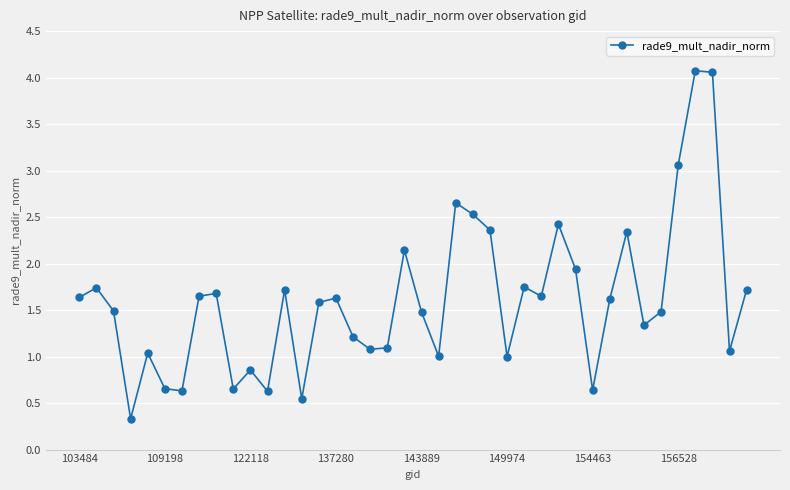

What is the difference between the maximum and minimum values?

3.7